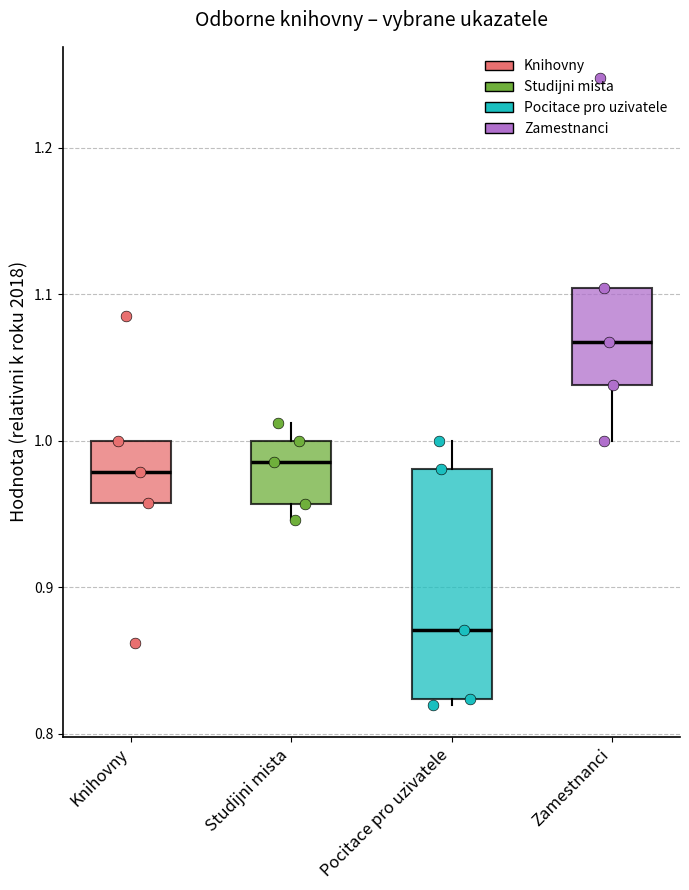

Reading left to right, transcribe this box plot: for each box, give where its median line is, the range the box spans, and where its two whiskers end, as read against the y-axis. The values are not printed on the chart, so give them approximately, as read against the axis.

Knihovny: median 0.98, box 0.96 to 1.00, whiskers 0.96 to 1.00
Studijni mista: median 0.99, box 0.96 to 1.00, whiskers 0.95 to 1.01
Pocitace pro uzivatele: median 0.87, box 0.82 to 0.98, whiskers 0.82 (just below the box's lower edge) to 1.00
Zamestnanci: median 1.07, box 1.04 to 1.10, whiskers 1.00 to 1.10